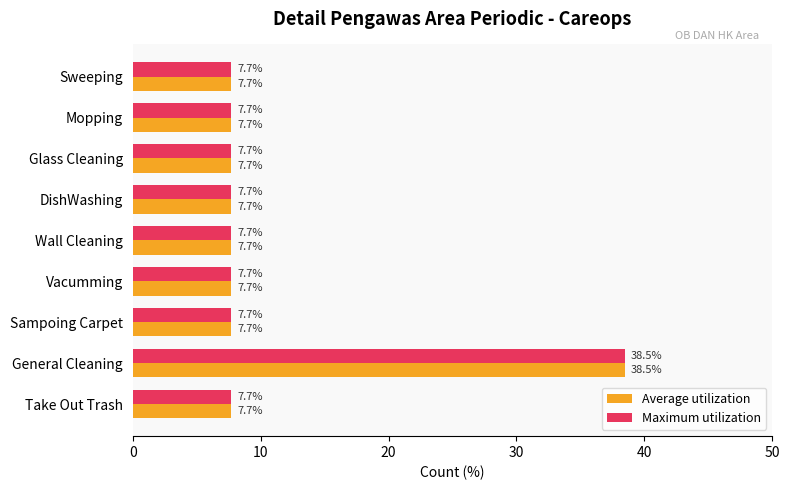

Read the Average utilization value at Sampoing Carpet.

7.7